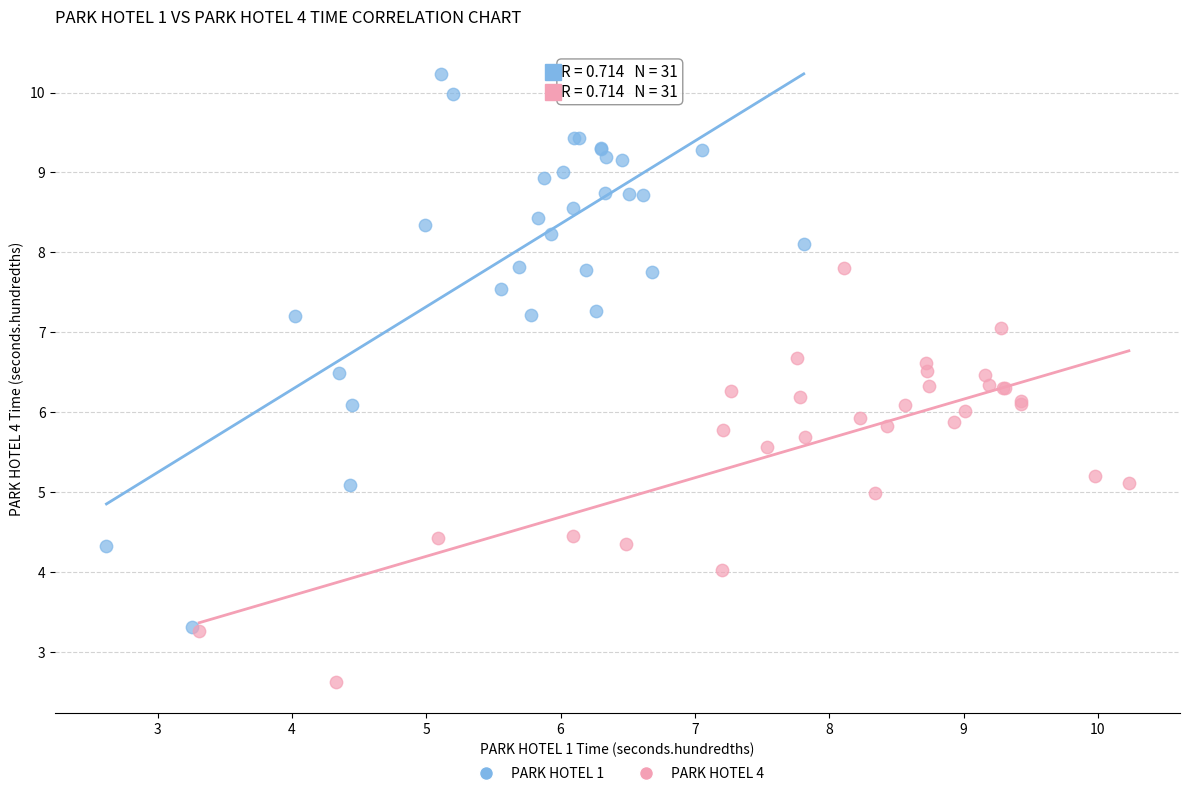

Which series has the largest Y range (max minus min)?

PARK HOTEL 1